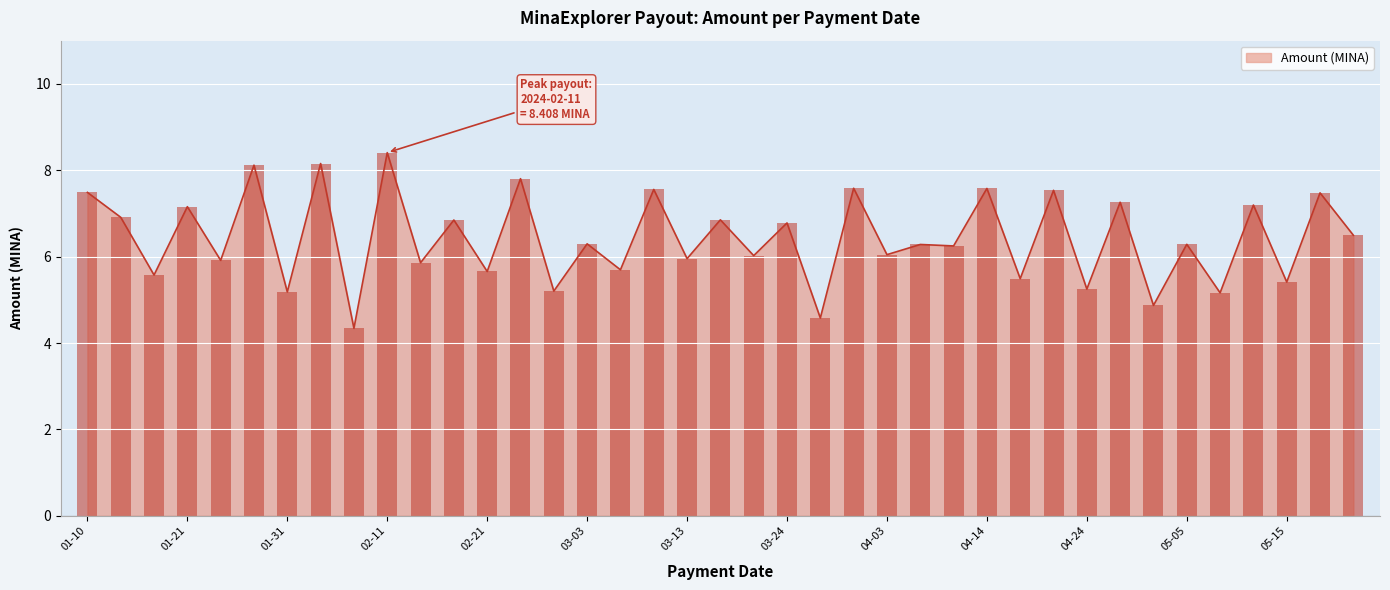

Reading left to right, list all the values displayed in this chart.

7.5	6.9	5.6	7.2	5.9	8.1	5.2	8.2	4.3	8.4	5.9	6.8	5.7	7.8	5.2	6.3	5.7	7.6	6.0	6.9	6.0	6.8	4.6	7.6	6.0	6.3	6.2	7.6	5.5	7.5	5.2	7.3	4.9	6.3	5.2	7.2	5.4	7.5	6.5